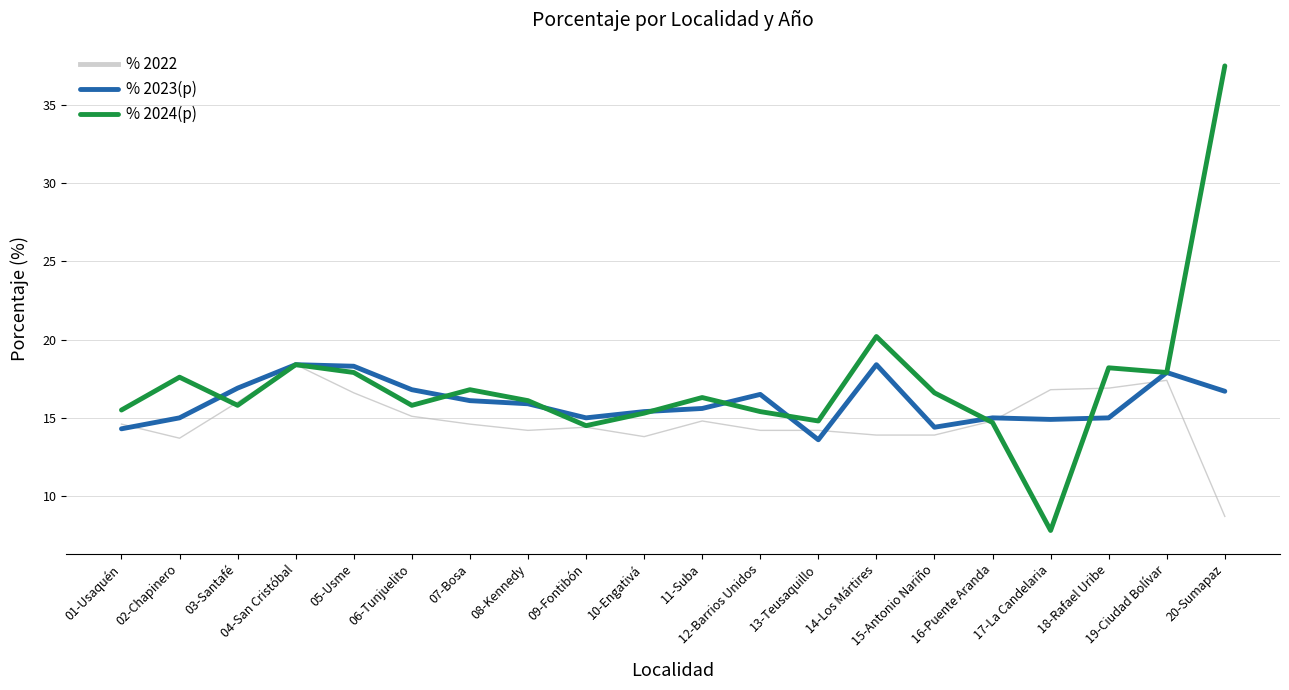

Rank the series by their average value, from highest to lowest.

% 2024(p), % 2023(p), % 2022